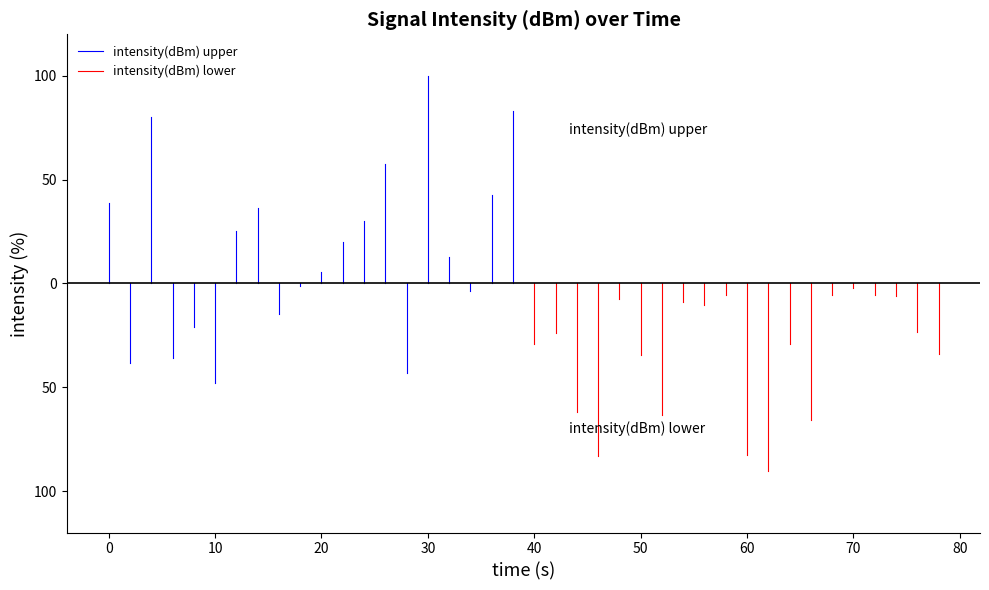

The value of intensity(dBm) upper at 0 is -23.5. True or false?

False